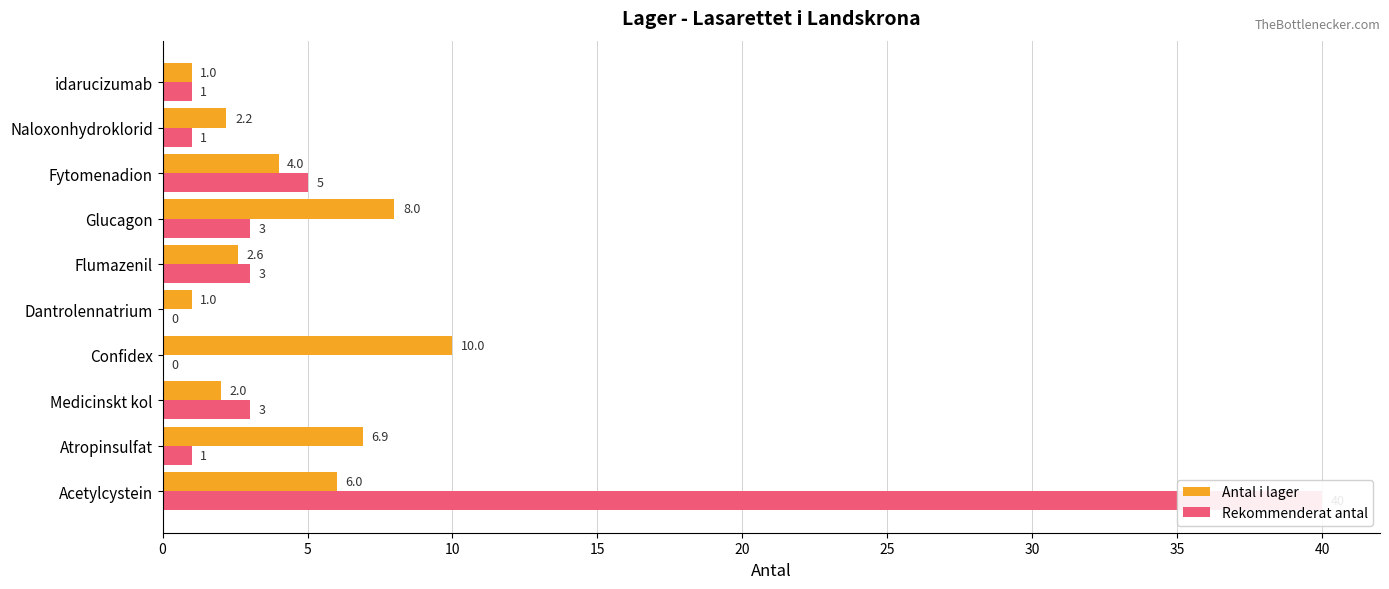

List the series in order of their overall mean, highest first.

Rekommenderat antal, Antal i lager